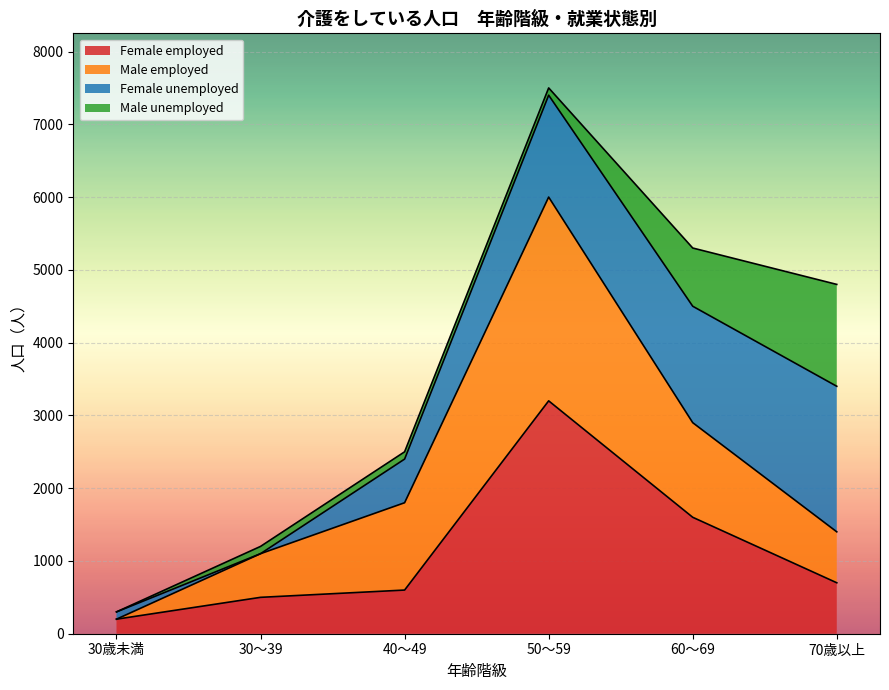

What position from the right is 70歳以上?

1